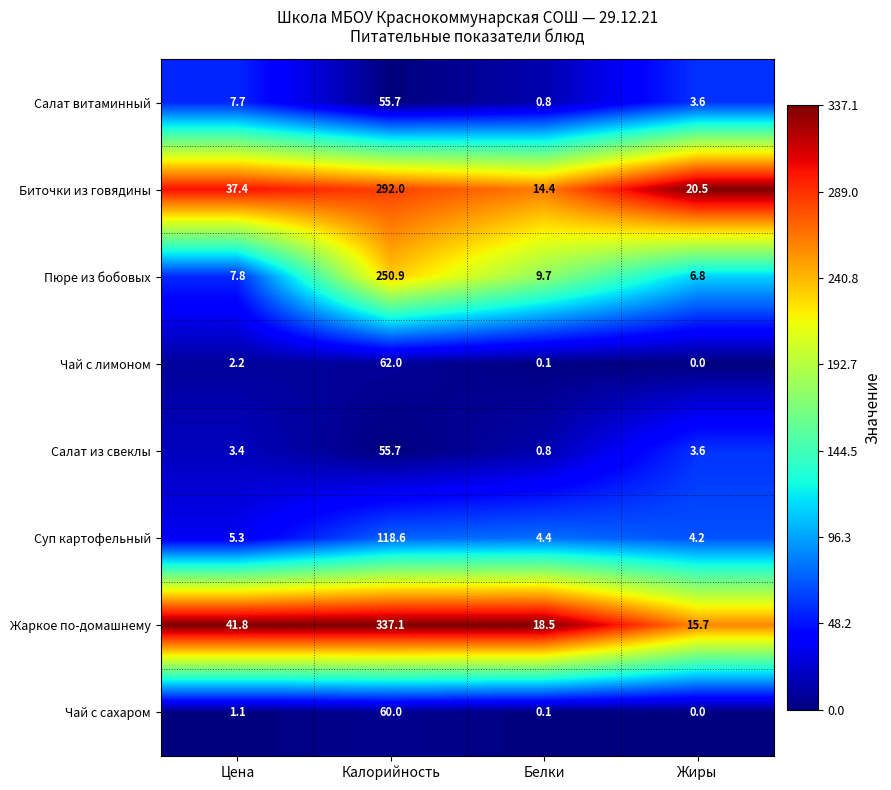

How many distinct data groups are displayed?

8